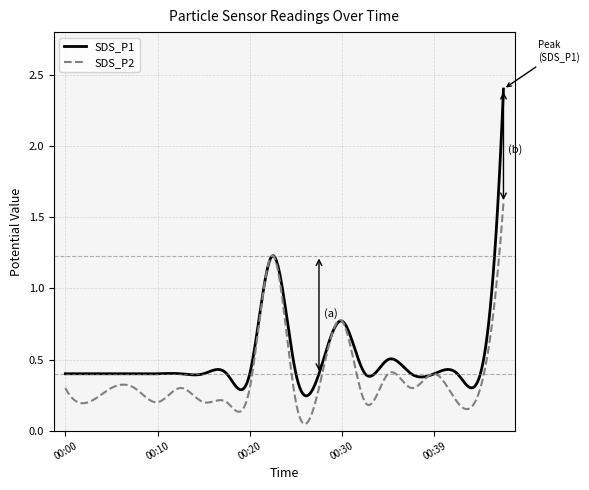

How many distinct data groups are displayed?

2